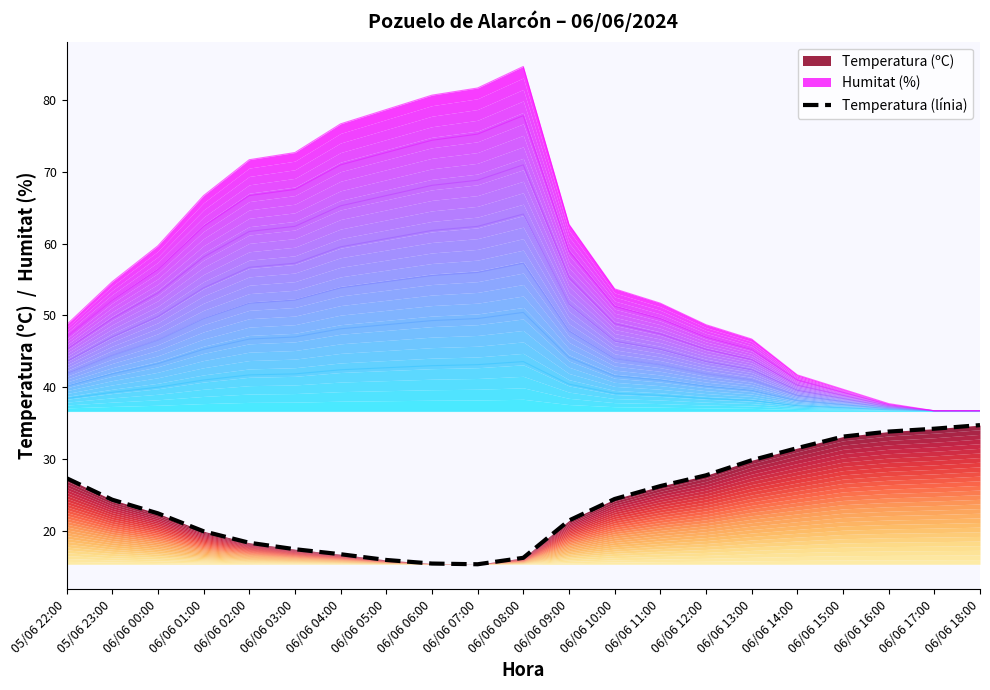

Reading left to right, extract all data points from this chart.

27.3	24.3	22.4	19.9	18.3	17.4	16.7	15.9	15.4	15.3	16.2	21.4	24.4	26.2	27.7	29.8	31.5	33.1	33.8	34.2	34.7